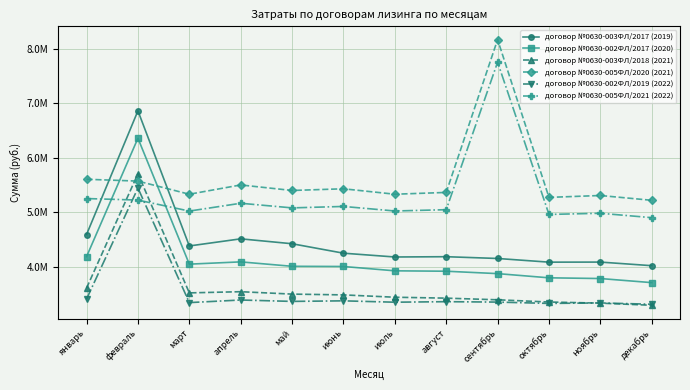

Which series has the largest total across all categories?

договор №0630-005ФЛ/2020 (2021)